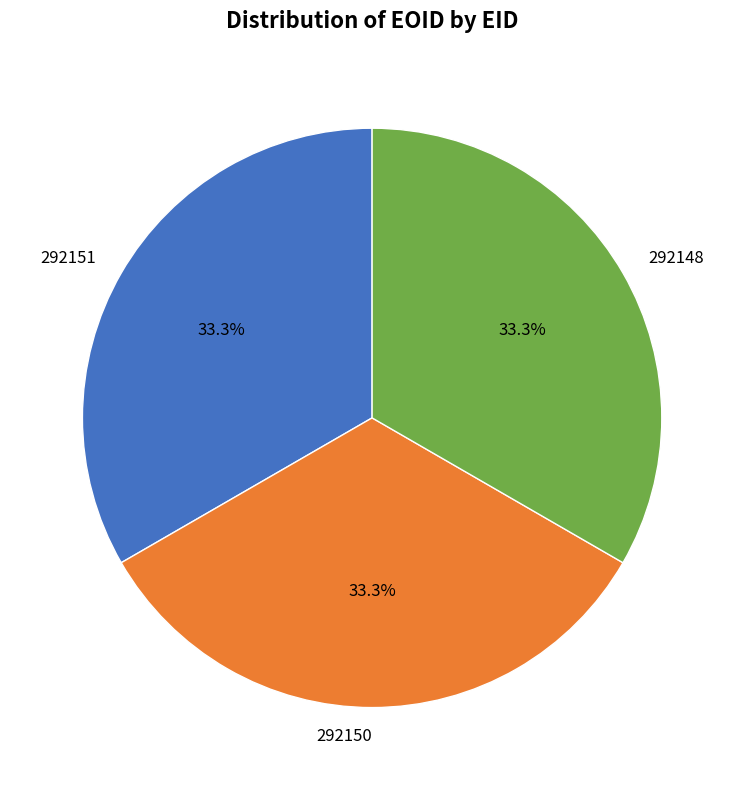

To the nearest percent, what is the combined percentage of 292151 and 292148?

67%